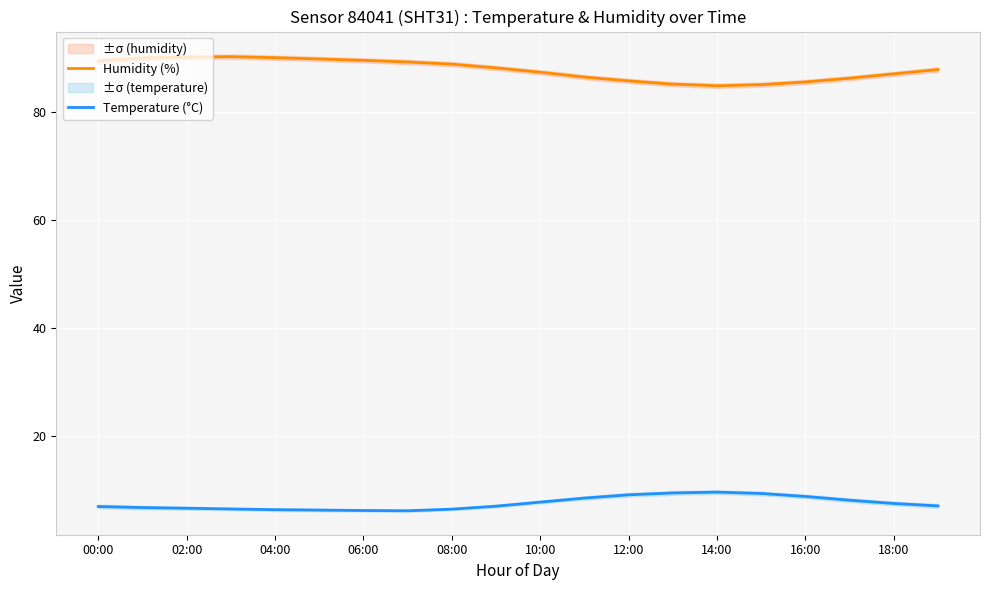

The Humidity (%) series shows 87.4 at 10:00. True or false?

True